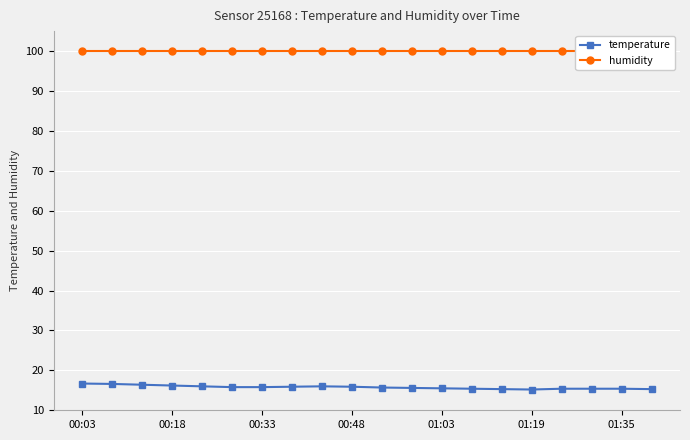

The value of temperature at 01:35 is 9.6. True or false?

False